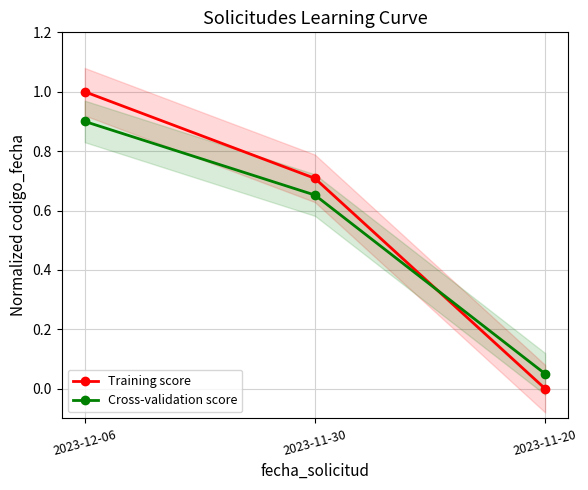

The value of Cross-validation score at 2023-12-06 is 0.6. True or false?

False